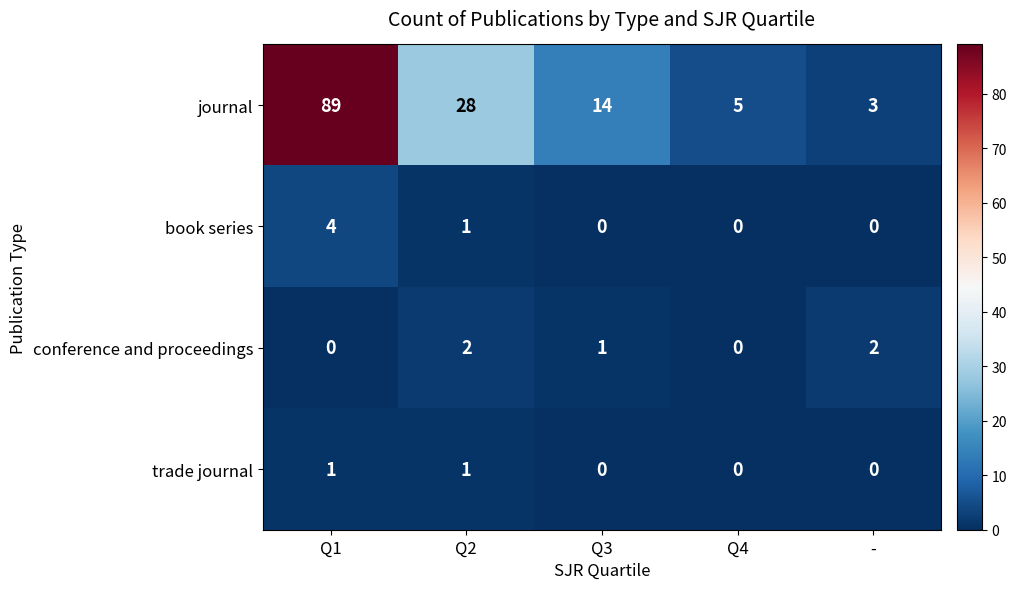

True or false: conference and proceedings has a value of 1 at Q4.

False